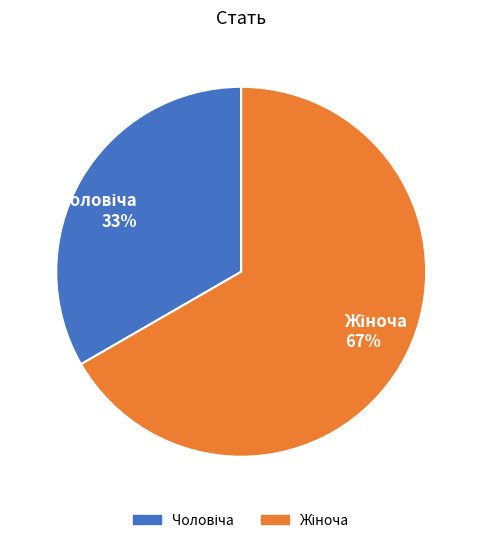

To the nearest percent, what is the average slice percentage?

50%